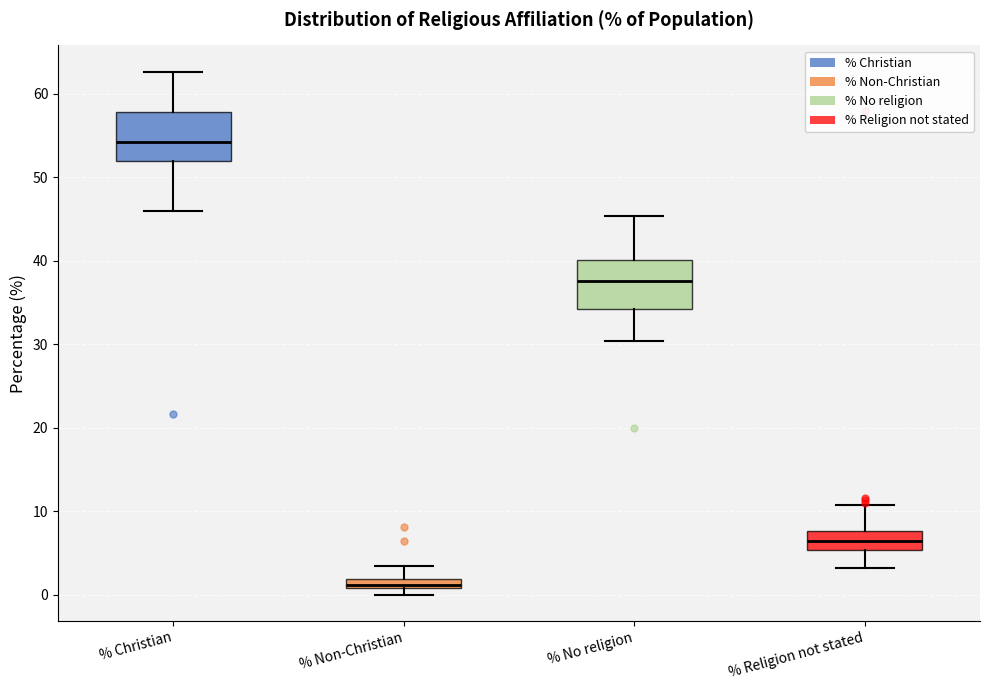

Where does the median line of the box for % Religion not stated sit on the y-axis? The values are not printed on the chart, so give them approximately, as read against the axis.

6